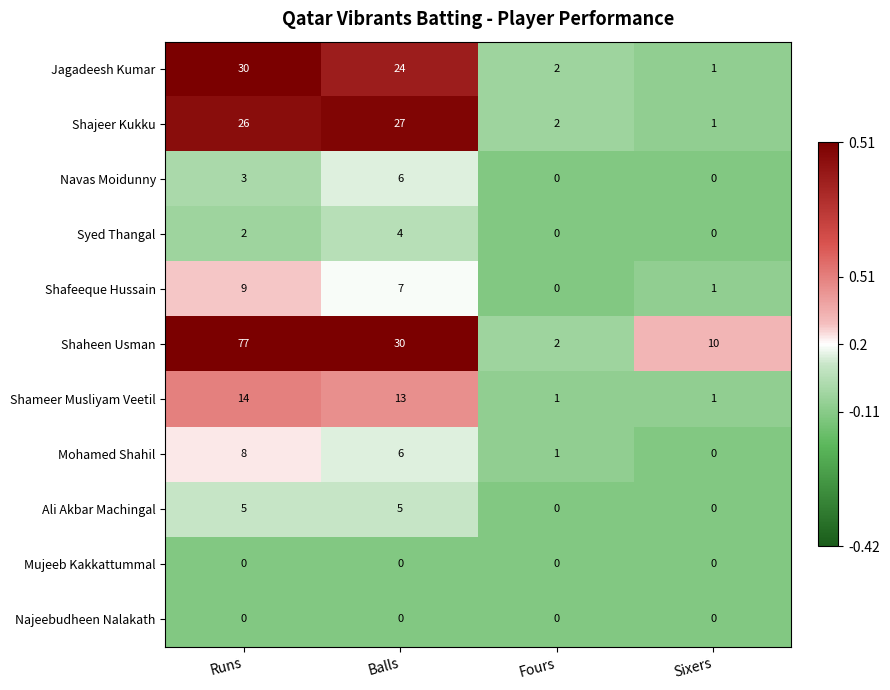

What is the sum of all Jagadeesh Kumar values?

57